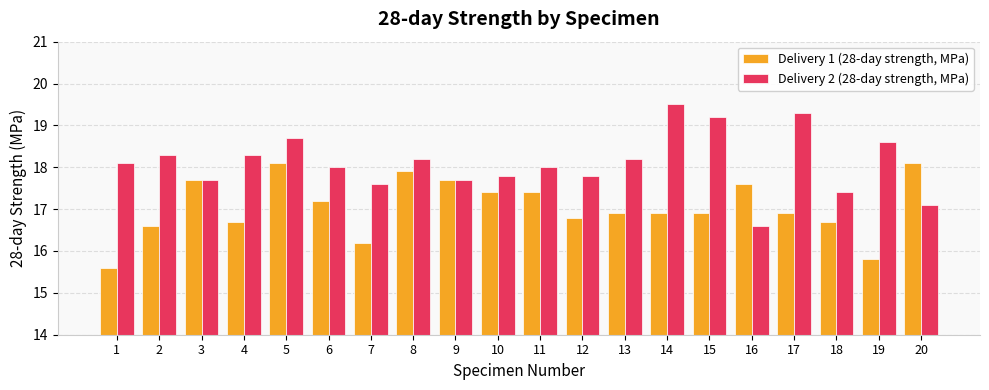

At which category is the sum across all series the highest?

5